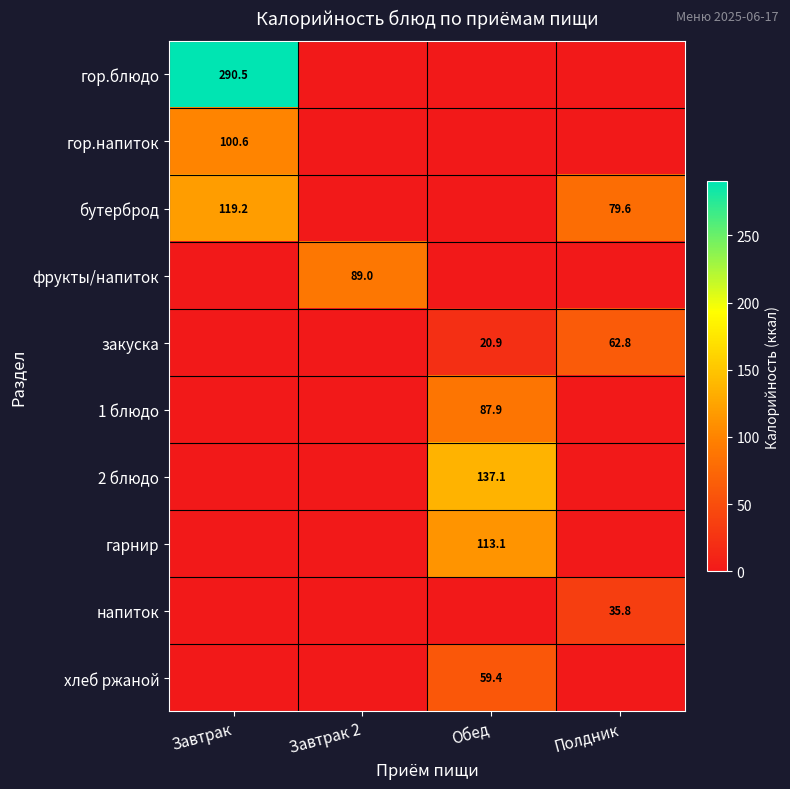

Is it true that гор.напиток equals 48.0 at Завтрак?

False